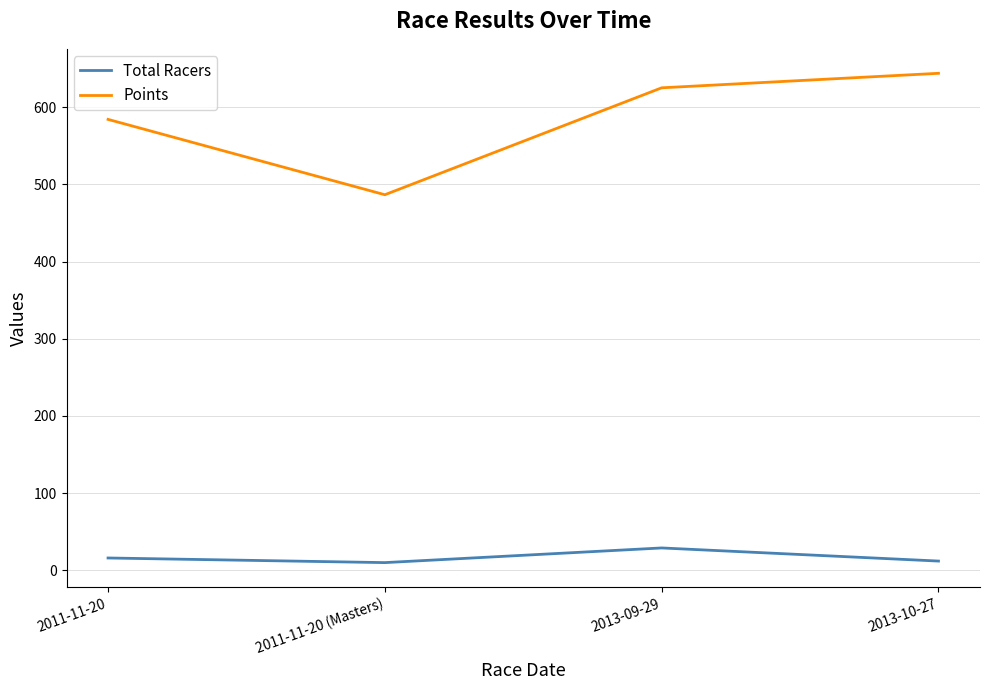

At which category does Total Racers reach its first local valley?

2011-11-20 (Masters)